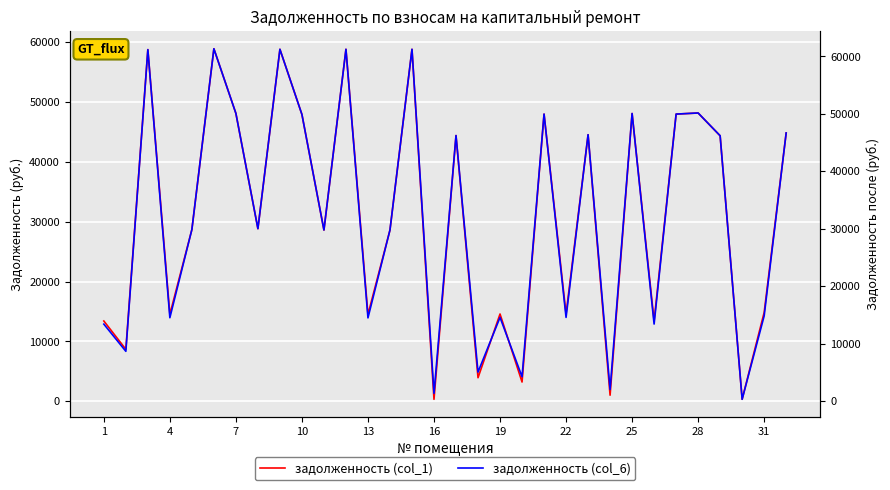

After their last crossing, which series has the higher values: задолженность (col_1) or задолженность (col_6)?

задолженность (col_1)